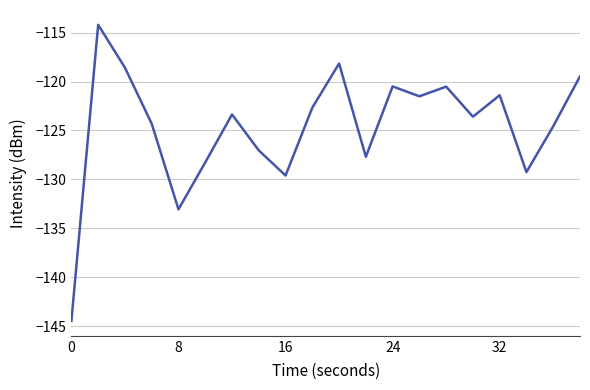

What is the smallest value displayed?

-144.5